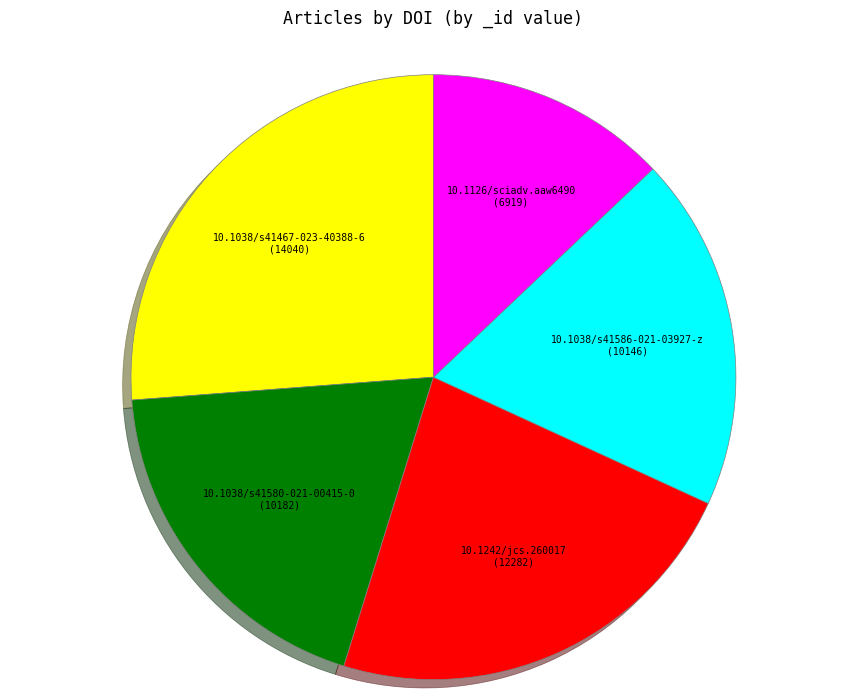

Does 10.1126/sciadv.aaw6490 represent more than half of the total?

No